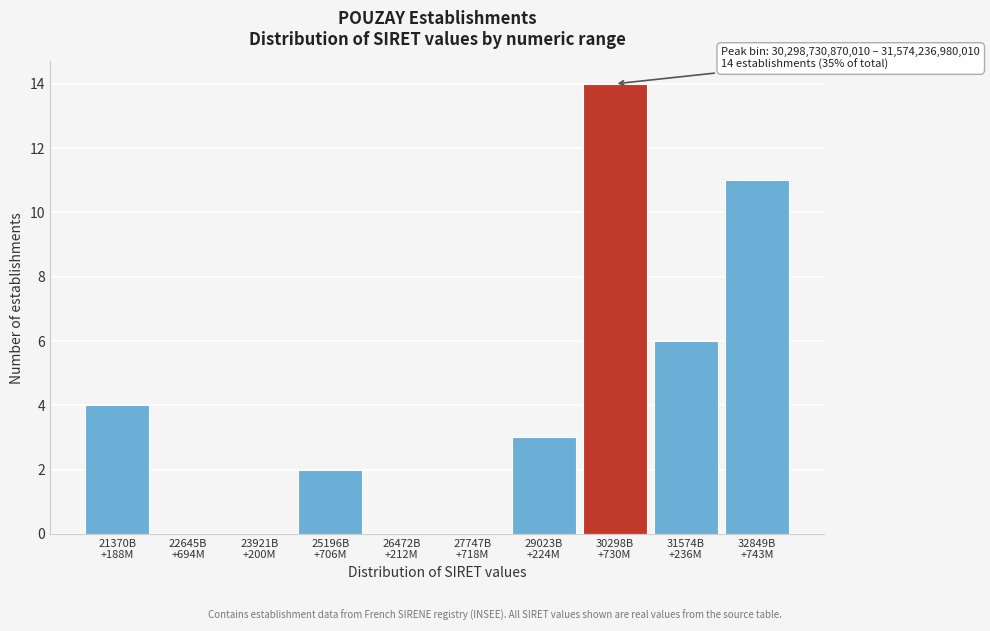

What is the greatest value displayed?

14